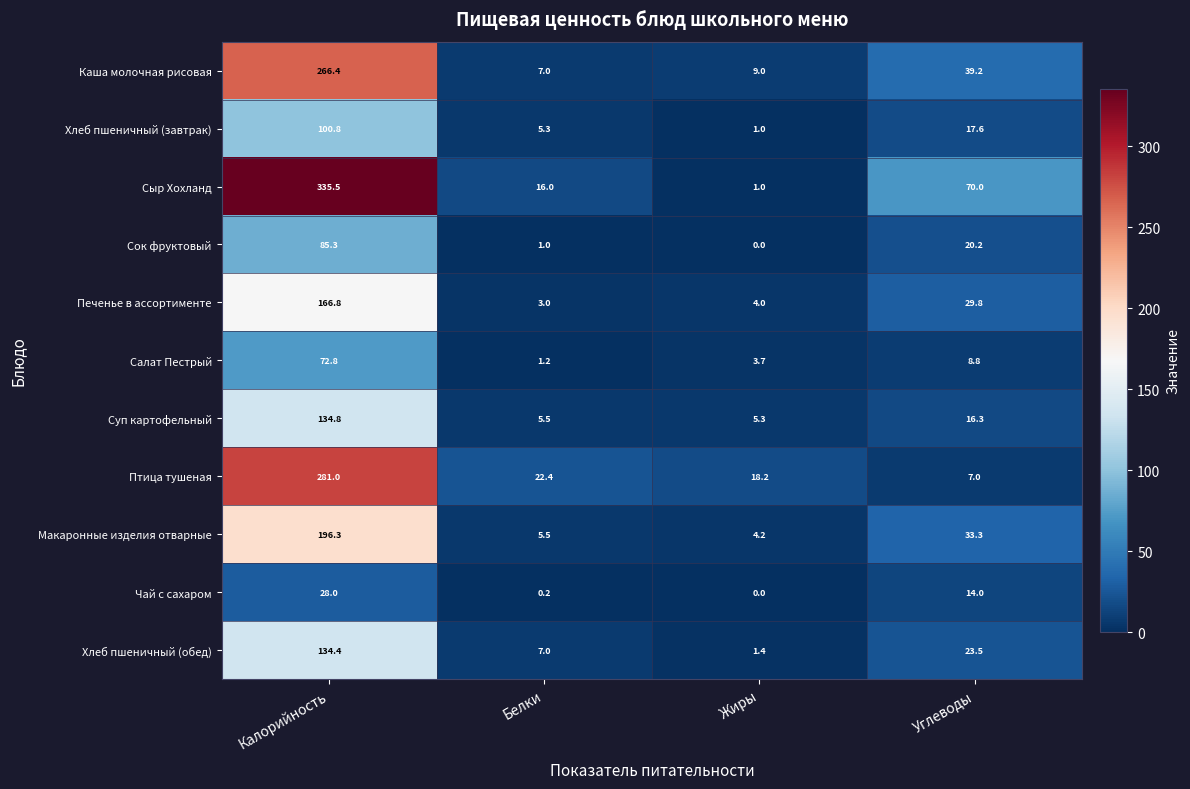

Which series has the widest spread of values?

Сыр Хохланд